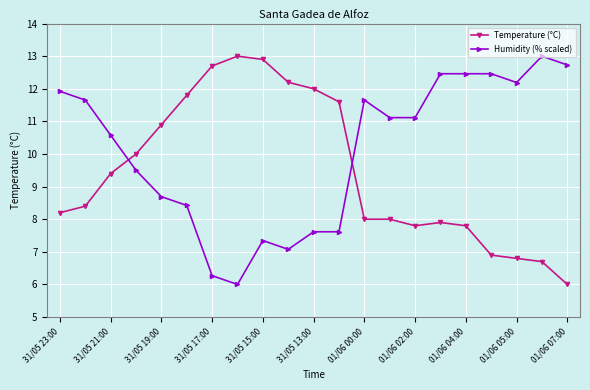

What is the minimum value for Temperature (°C)?

6.0